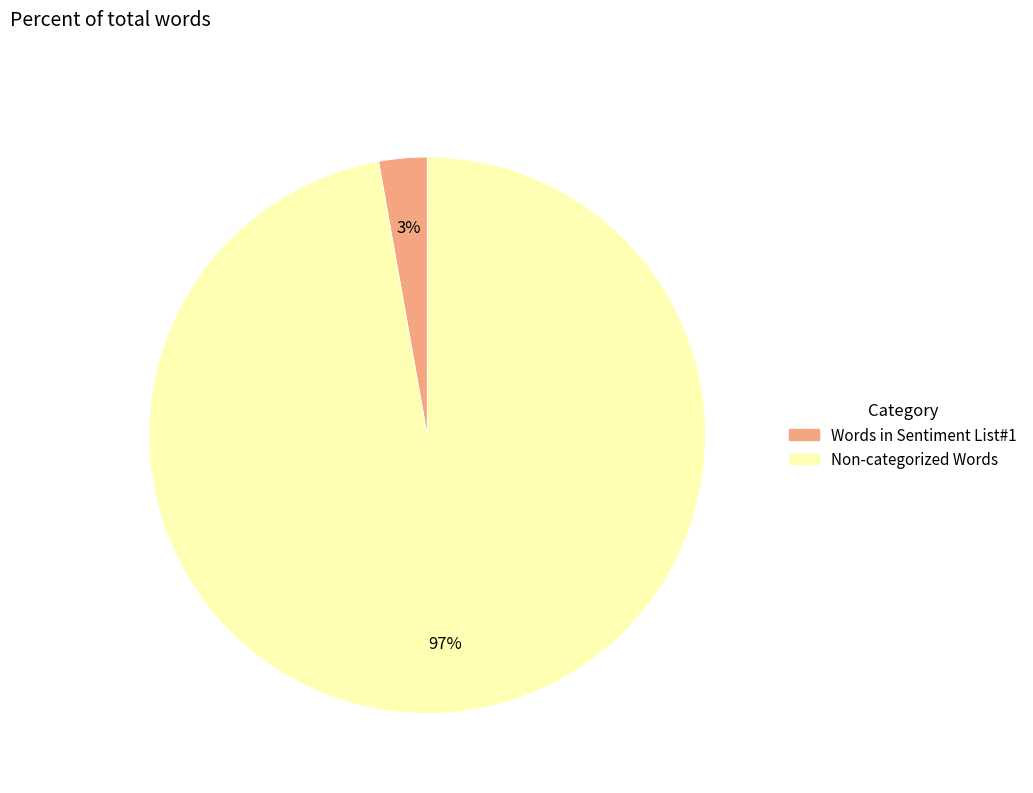

How many segments does this pie chart have?

2